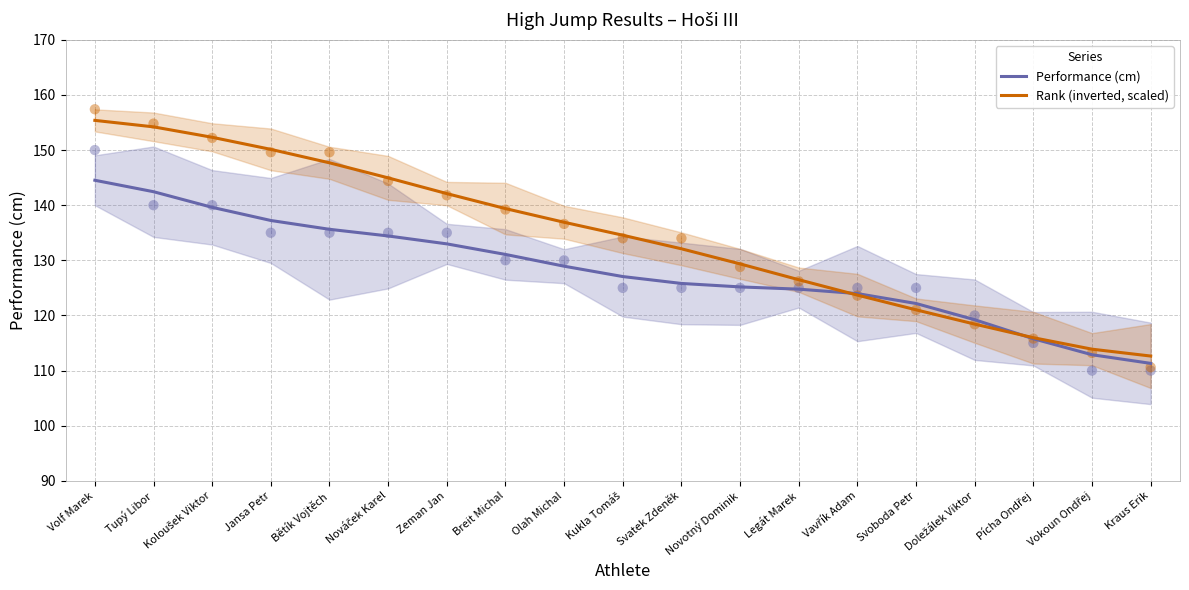

At which category is the sum across all series the highest?

Volf Marek